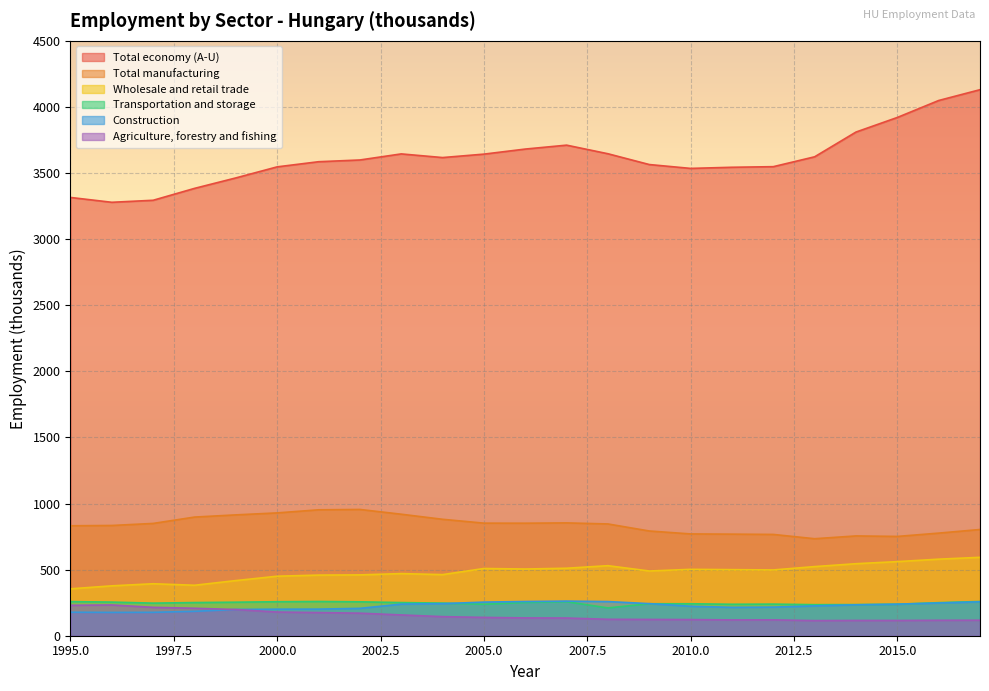

True or false: Agriculture, forestry and fishing has more than 0 interior local peaks.

True